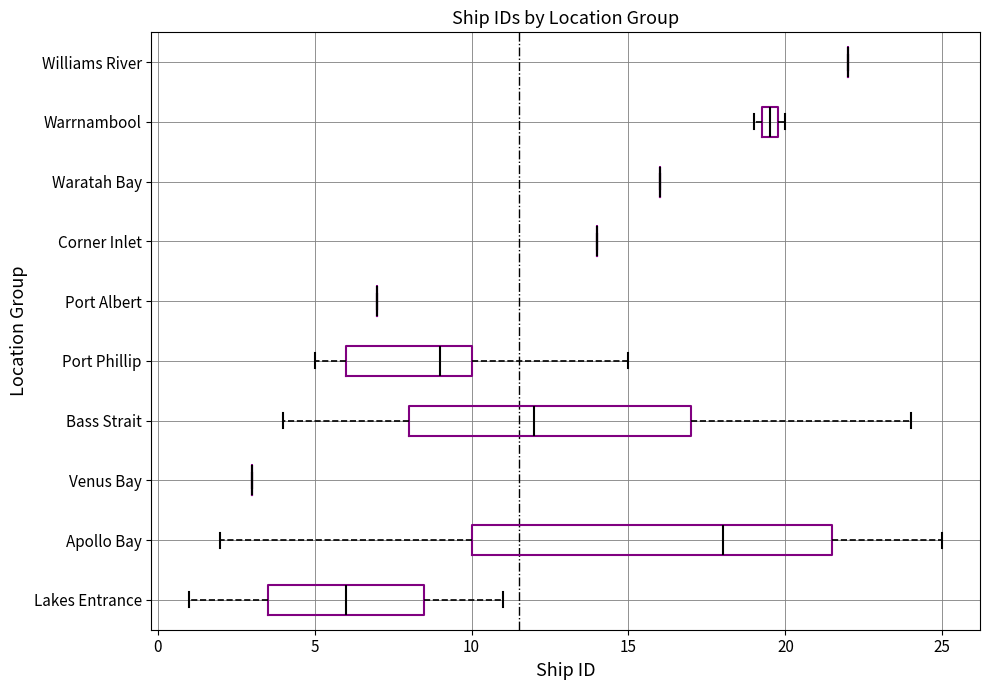

Where does the left whisker of the box for Bass Strait end on the x-axis? The values are not printed on the chart, so give them approximately, as read against the axis.

4.0